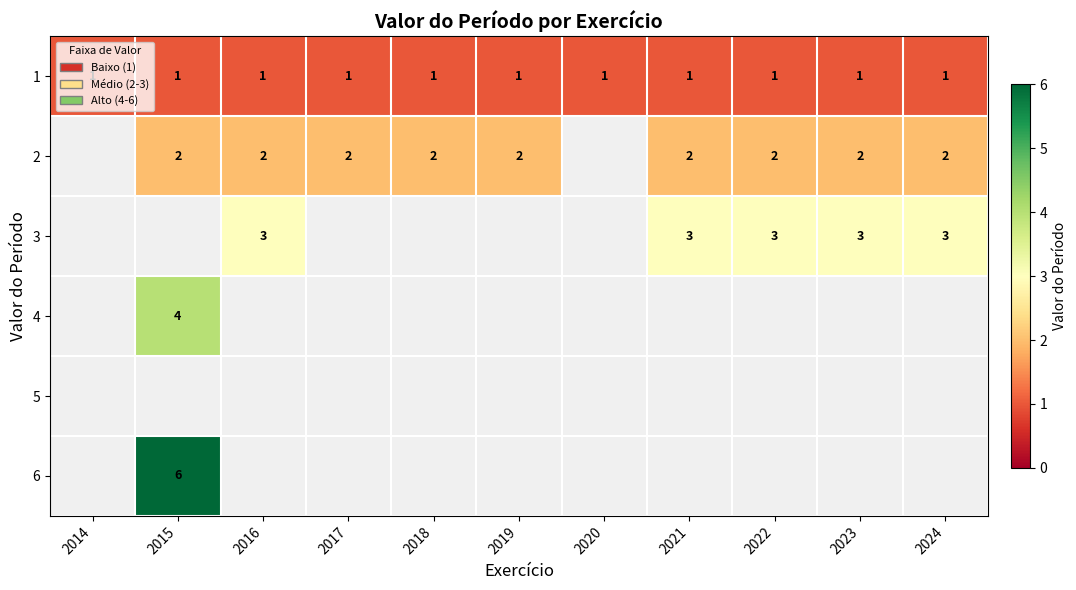

The value of 2 at 2016 is 4. True or false?

False